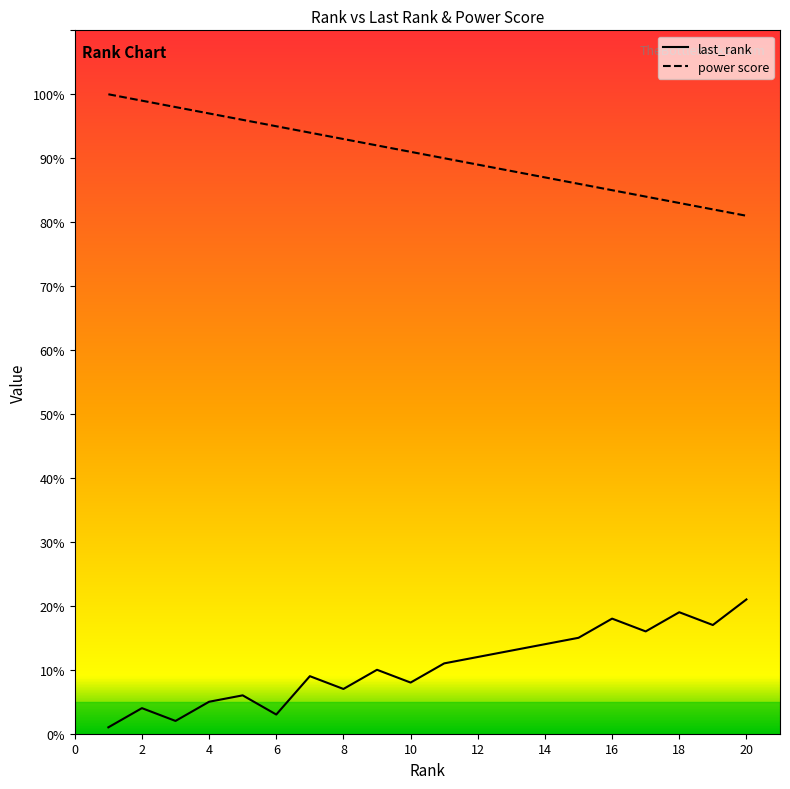

True or false: last_rank and power score intersect in this chart.

False